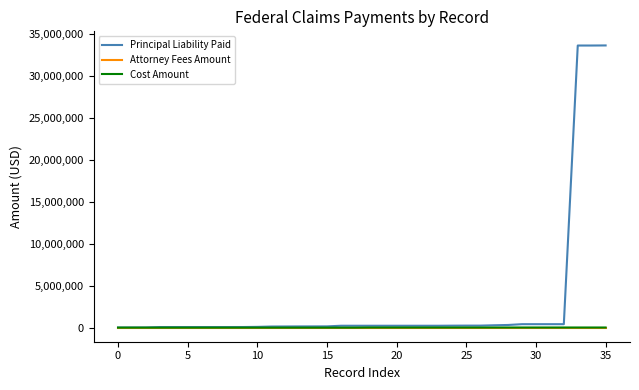

Which series has the largest total across all categories?

Principal Liability Paid